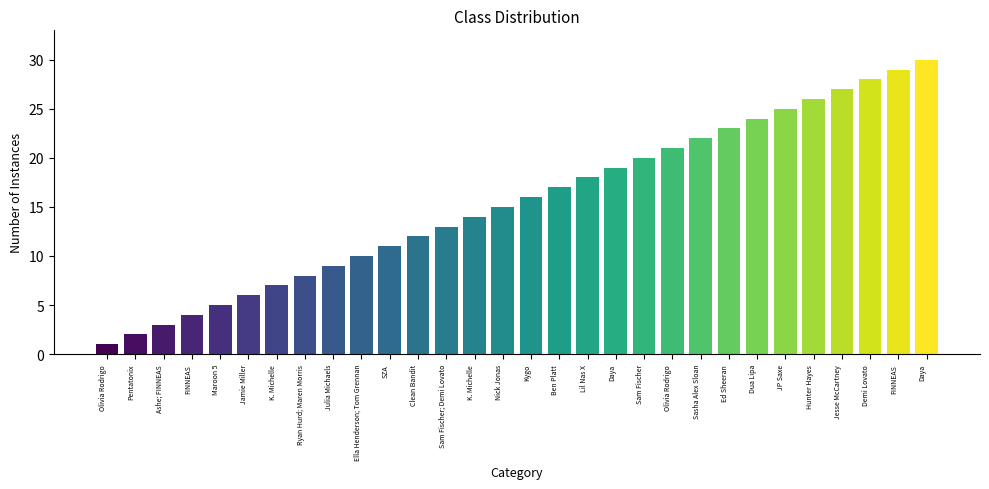

Rank the categories by value from lowest to highest.

Olivia Rodrigo, Pentatonix, Ashe; FINNEAS, FINNEAS, Maroon 5, Jamie Miller, K. Michelle, Ryan Hurd; Maren Morris, Julia Michaels, Ella Henderson; Tom Grennan, SZA, Clean Bandit, Sam Fischer; Demi Lovato, K. Michelle, Nick Jonas, Kygo, Ben Platt, Lil Nas X, Daya, Sam Fischer, Olivia Rodrigo, Sasha Alex Sloan, Ed Sheeran, Dua Lipa, JP Saxe, Hunter Hayes, Jesse McCartney, Demi Lovato, FINNEAS, Daya